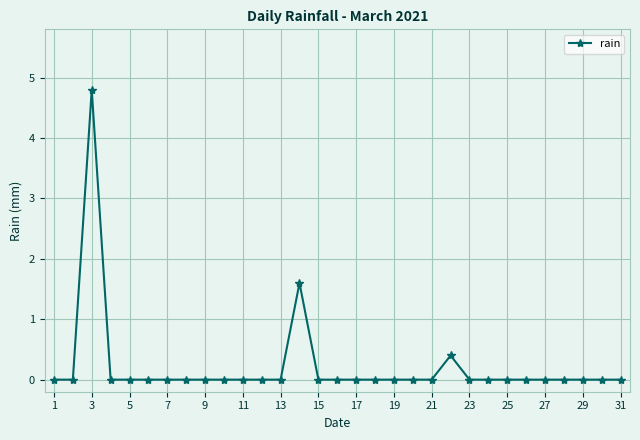

What is the maximum value shown in the chart?

4.8